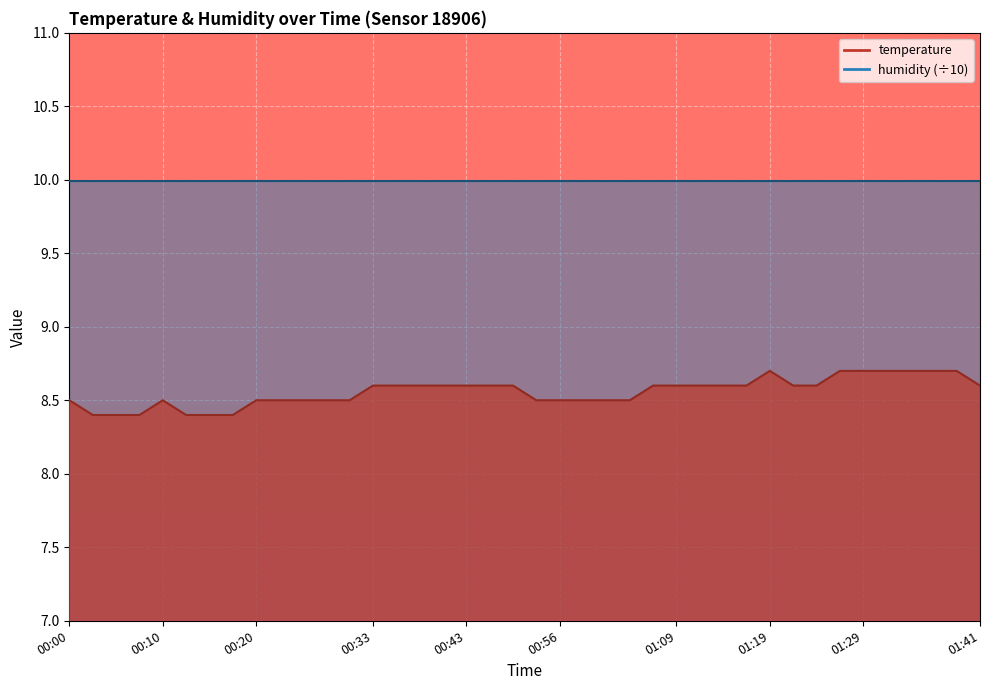

The value at 00:20 is 3.5. True or false?

False